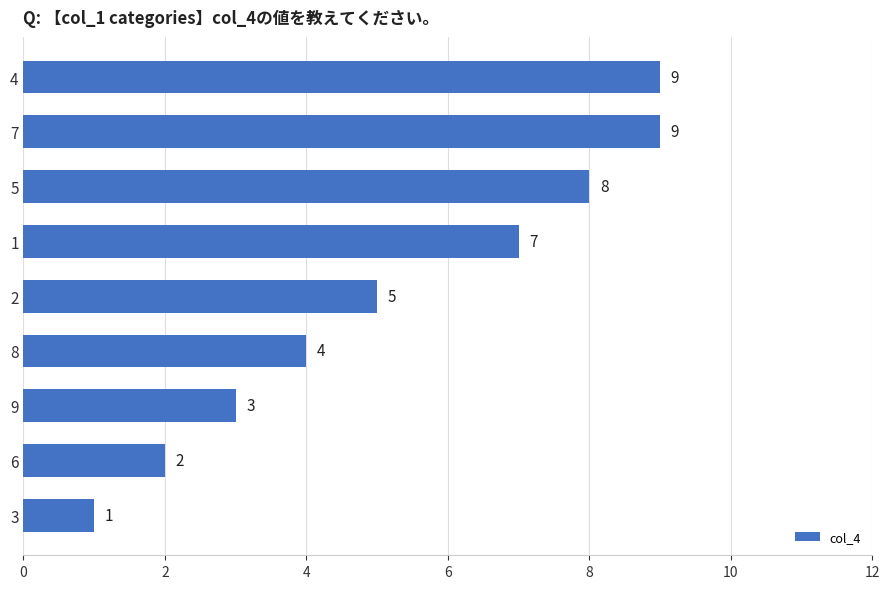

What is the greatest value displayed?

9